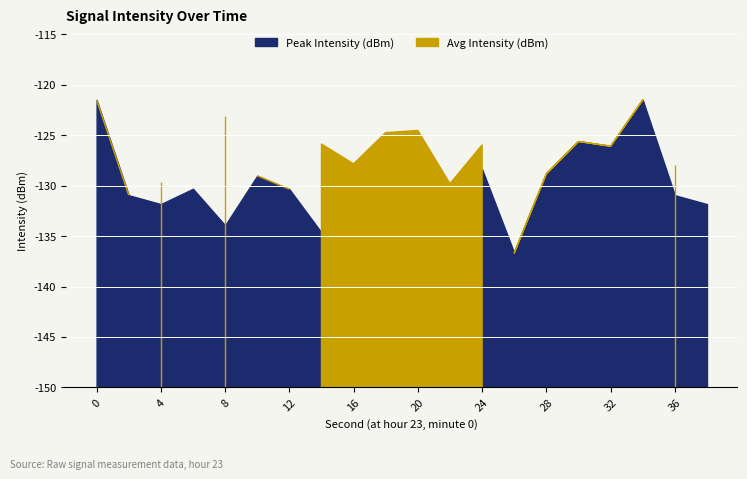

What is the sum of the Peak Intensity (dBm) values at 10 and 4?

-260.9